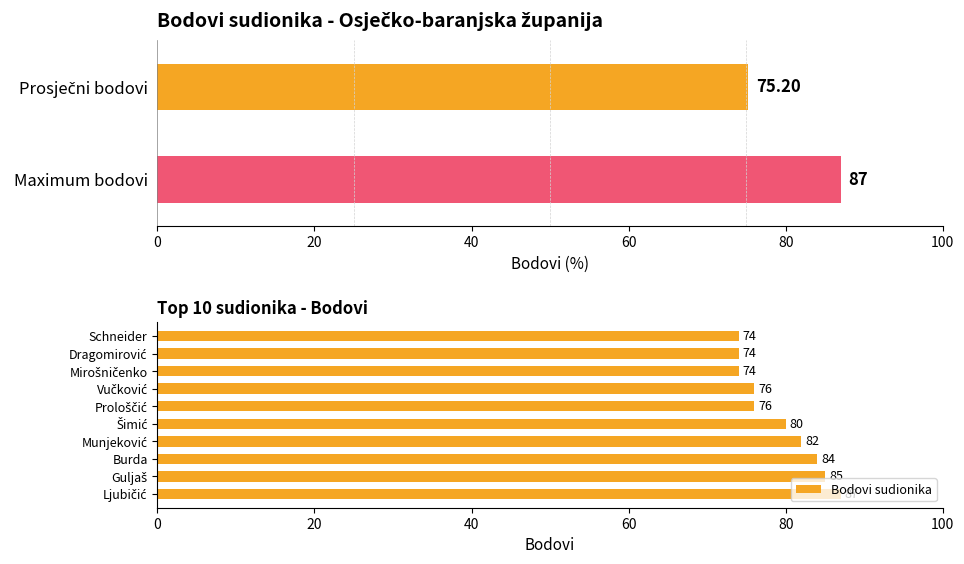

What is the minimum value for Bodovi sudionika?

74